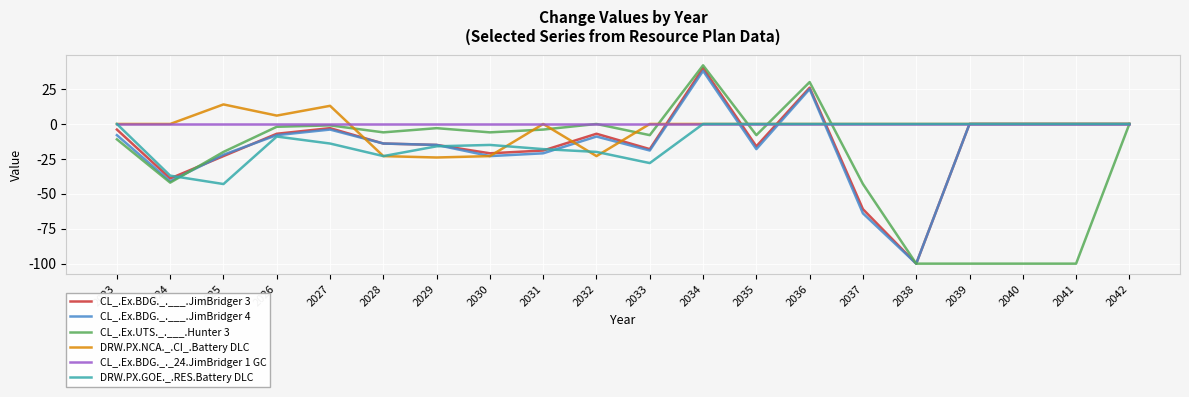

What is the spread (max minus min) of values at 2023?

11